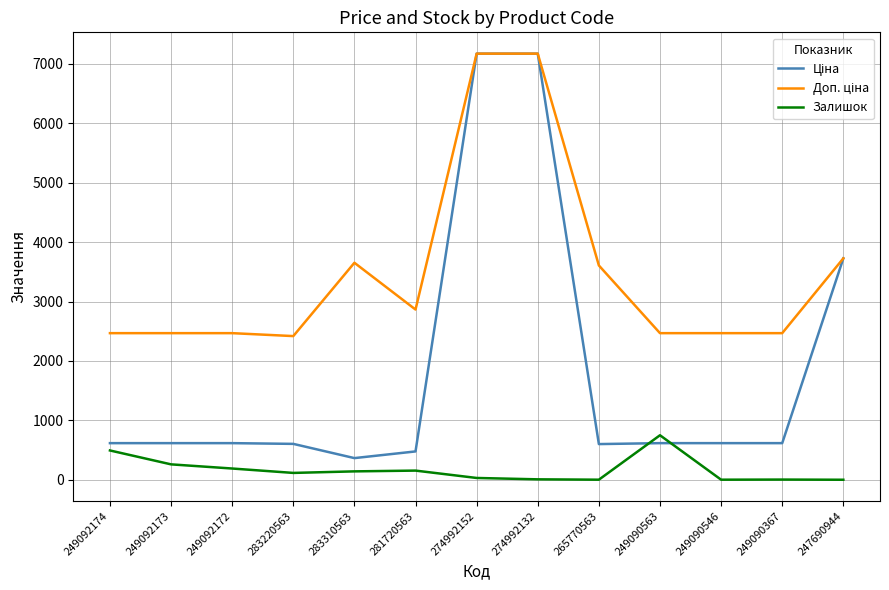

What is the maximum value for Залишок?

750.0